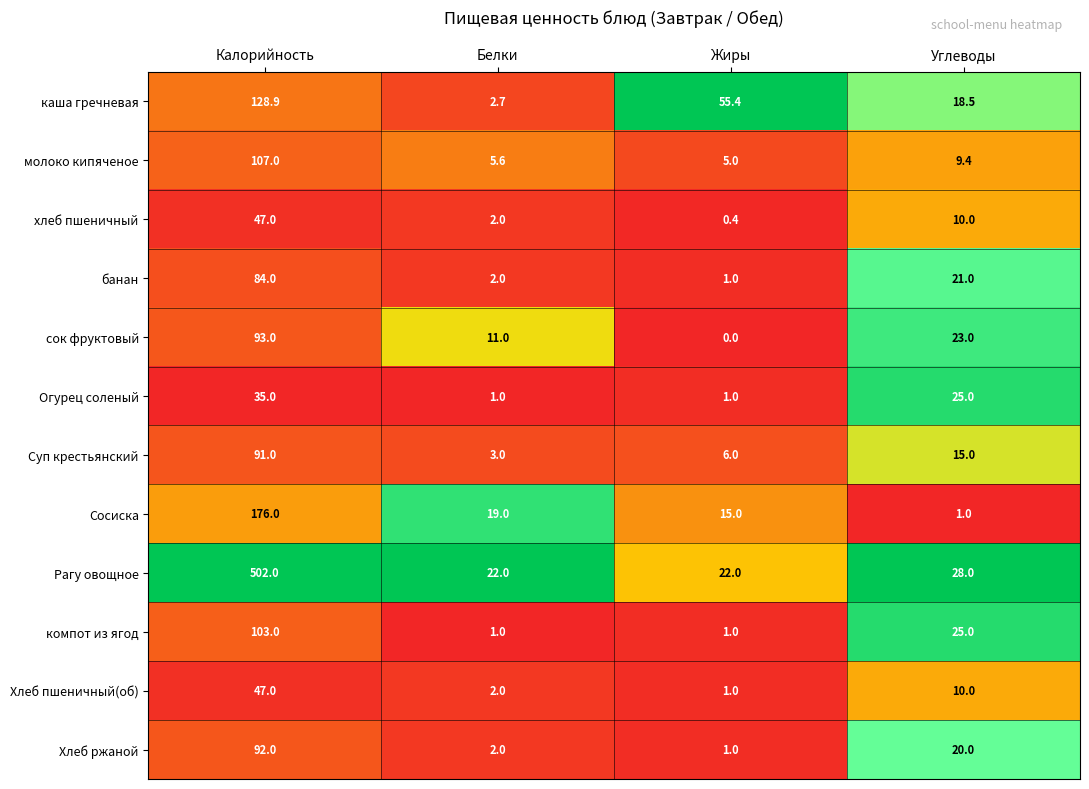

How many distinct data groups are displayed?

12